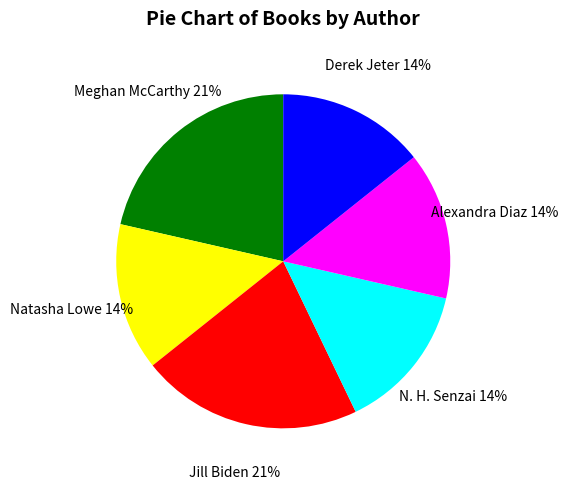

Between Meghan McCarthy and Derek Jeter, which is larger?

Meghan McCarthy